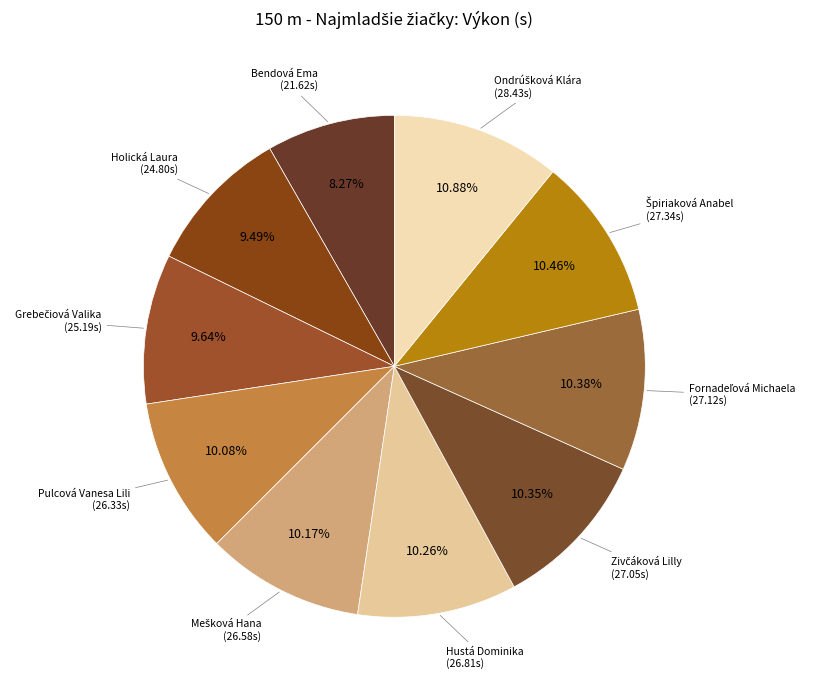

Rank the categories by value from lowest to highest.

Bendová Ema, Holická Laura, Grebečiová Valika, Pulcová Vanesa Lili, Mešková Hana, Hustá Dominika, Zivčáková Lilly, Fornadeľová Michaela, Špiriaková Anabel, Ondrúšková Klára